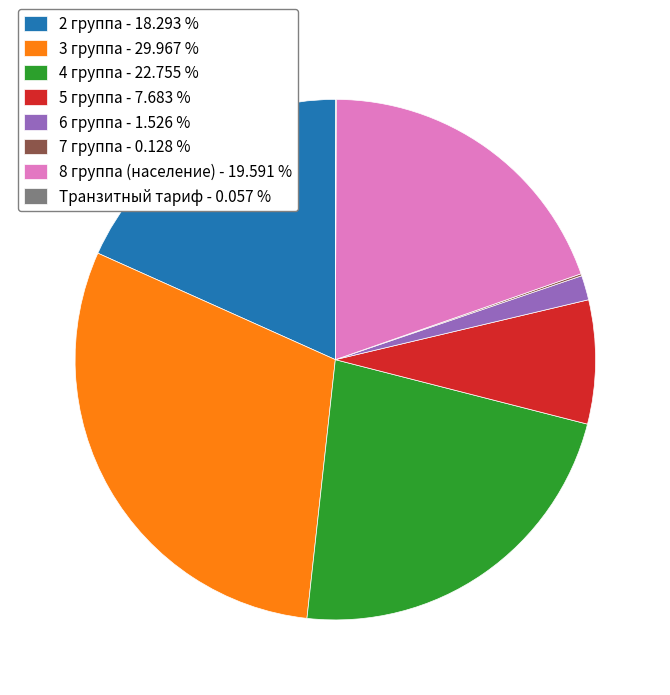

True or false: 5 группа accounts for 8% of the total.

True